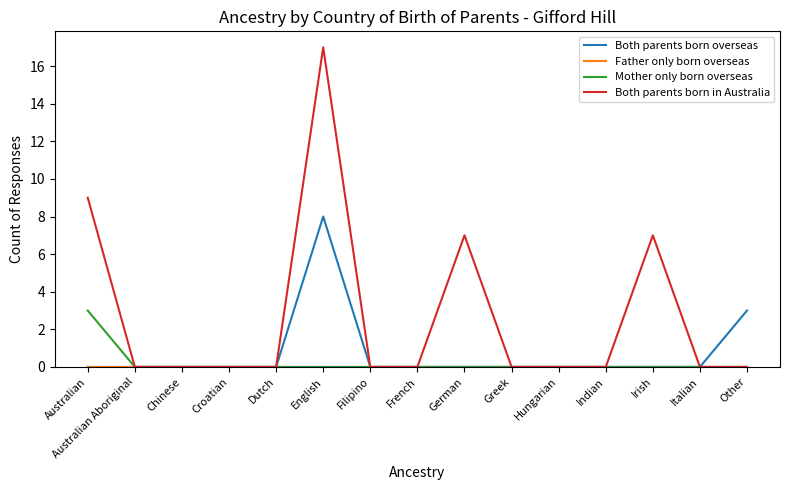

Which series changed the most between English and Irish?

Both parents born in Australia